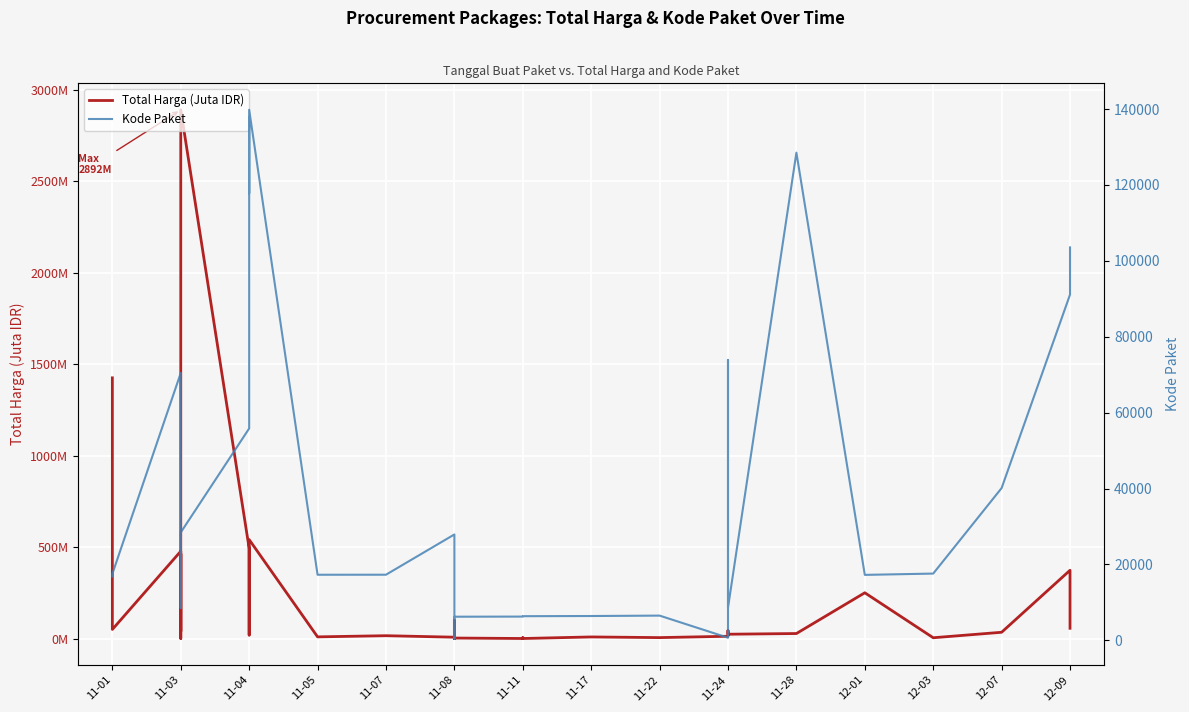

Rank the series at 11-04 from lowest to highest value.

Total Harga (Juta IDR), Kode Paket